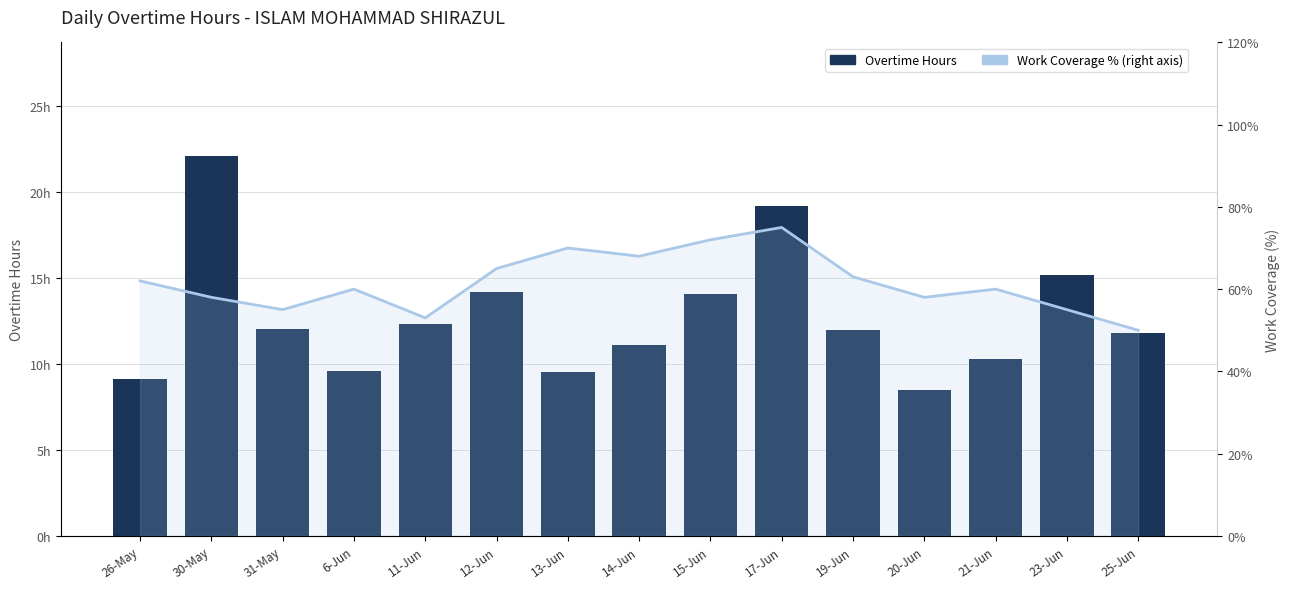

Which series has the largest range (max minus min)?

Work Coverage % (right axis)